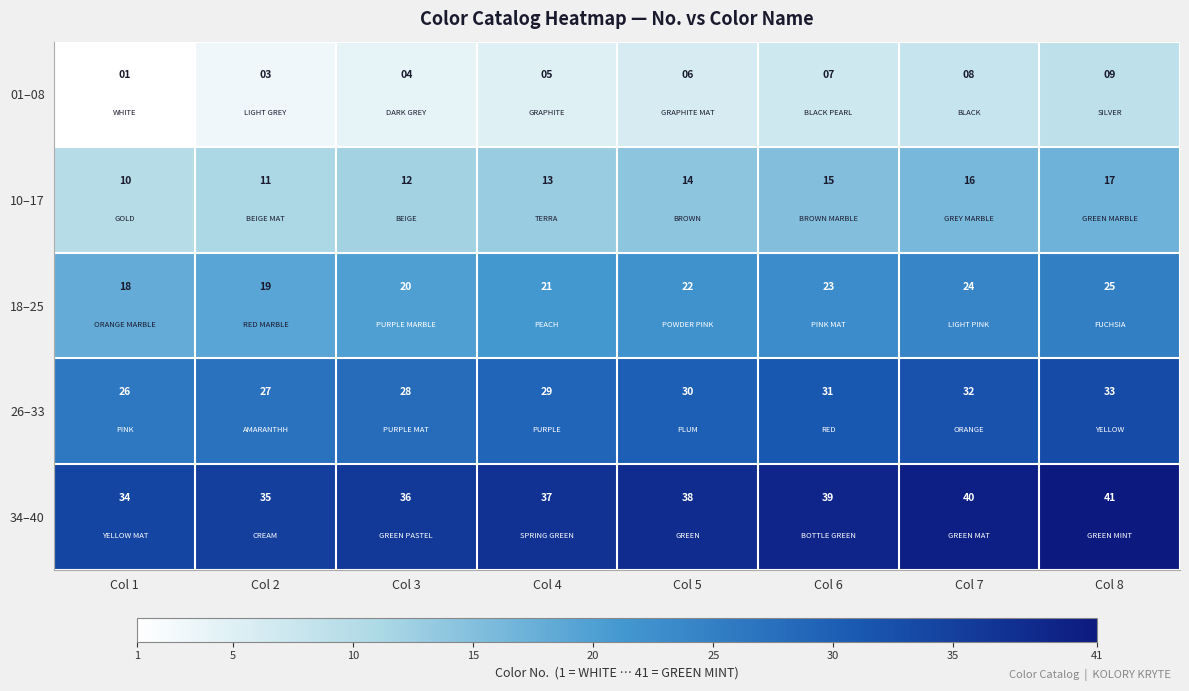

What is the difference between the highest and lowest values at Col 2?

32